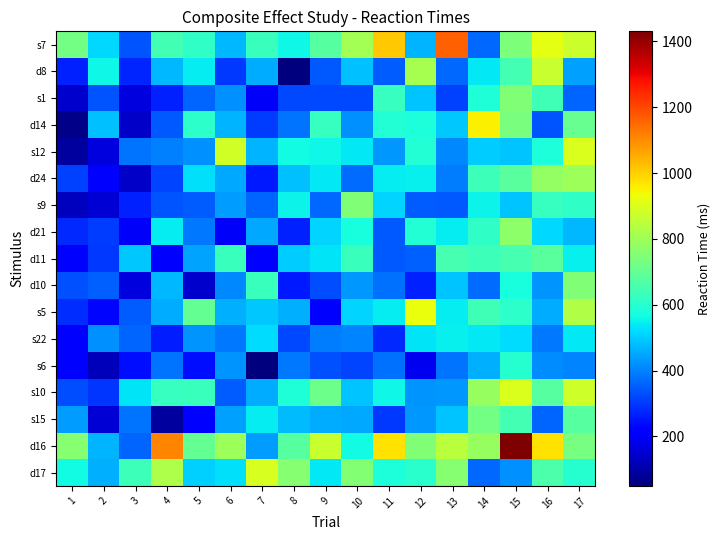

What is the minimum value shown in the chart?

50.0